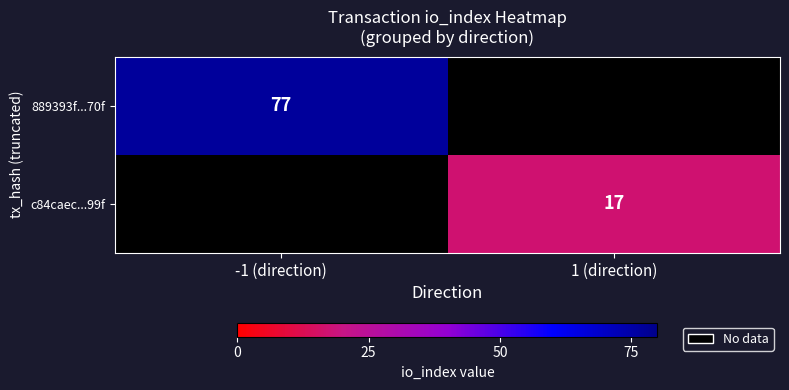

The 889393f...70f series shows 23 at -1 (direction). True or false?

False